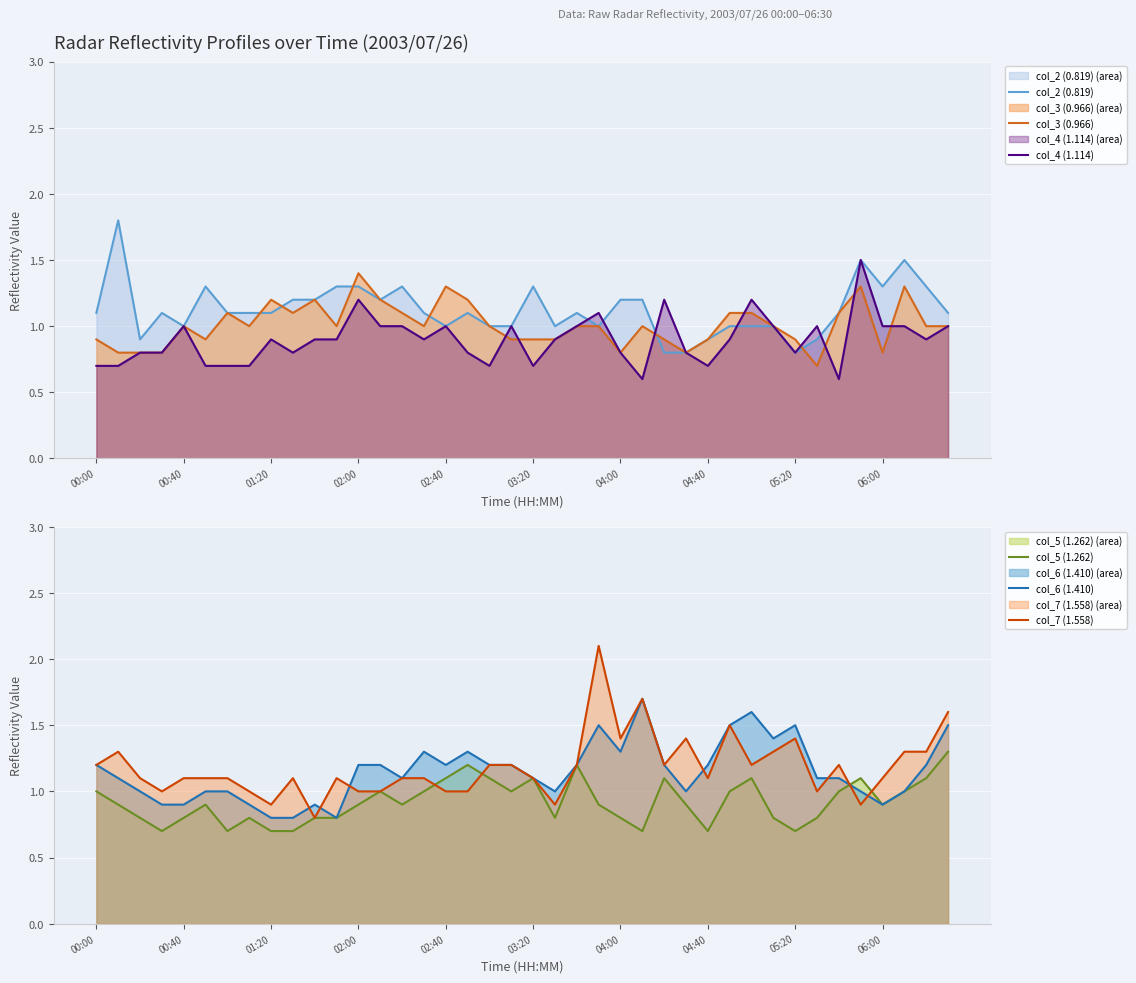

Rank the series by their maximum value, from highest to lowest.

col_7 (1.558), col_2 (0.819), col_6 (1.410), col_4 (1.114), col_3 (0.966), col_5 (1.262)